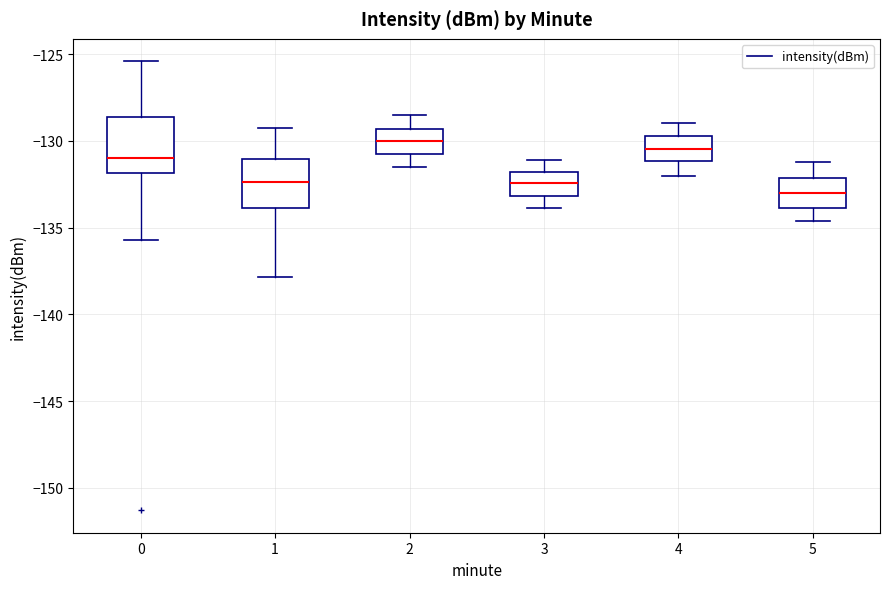

Reading left to right, read every box against the y-axis: the position of its median line, the range the box covers, and the ends of its whiskers. The values are not printed on the chart, so give them approximately, as read against the axis.

0: median -131.0, box -132.0 to -128.5, whiskers -135.5 to -125.5
1: median -132.5, box -134.0 to -131.0, whiskers -138.0 to -129.0
2: median -130.0, box -131.0 to -129.5, whiskers -131.5 to -128.5
3: median -132.5, box -133.0 to -132.0, whiskers -134.0 to -131.0
4: median -130.5, box -131.0 to -129.5, whiskers -132.0 to -129.0
5: median -133.0, box -134.0 to -132.0, whiskers -134.5 to -131.0